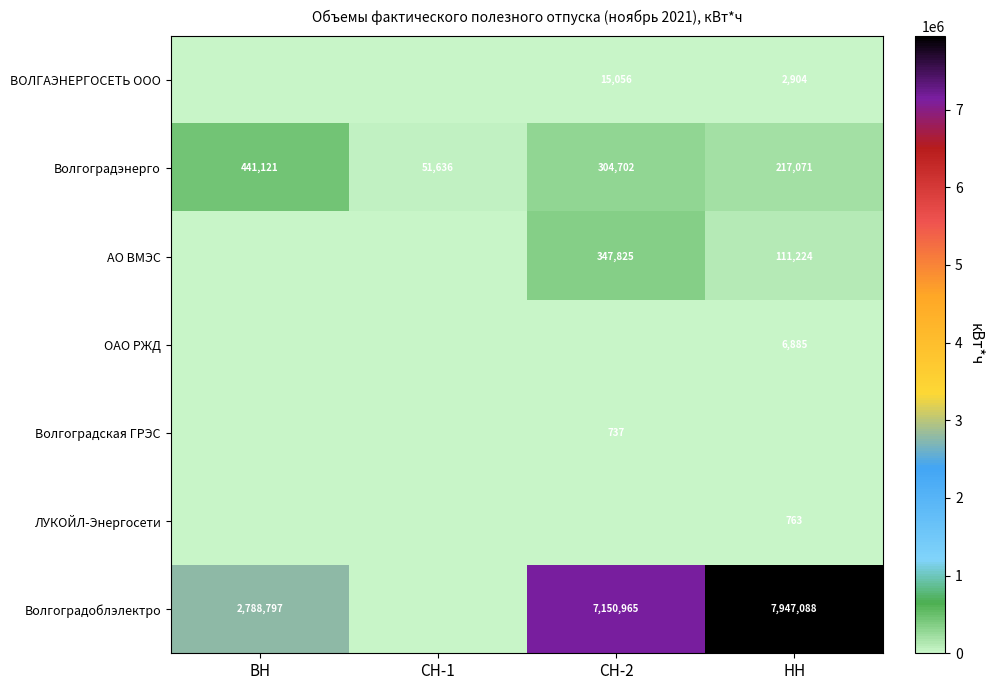

What is the total value across all series at НН?

8285935